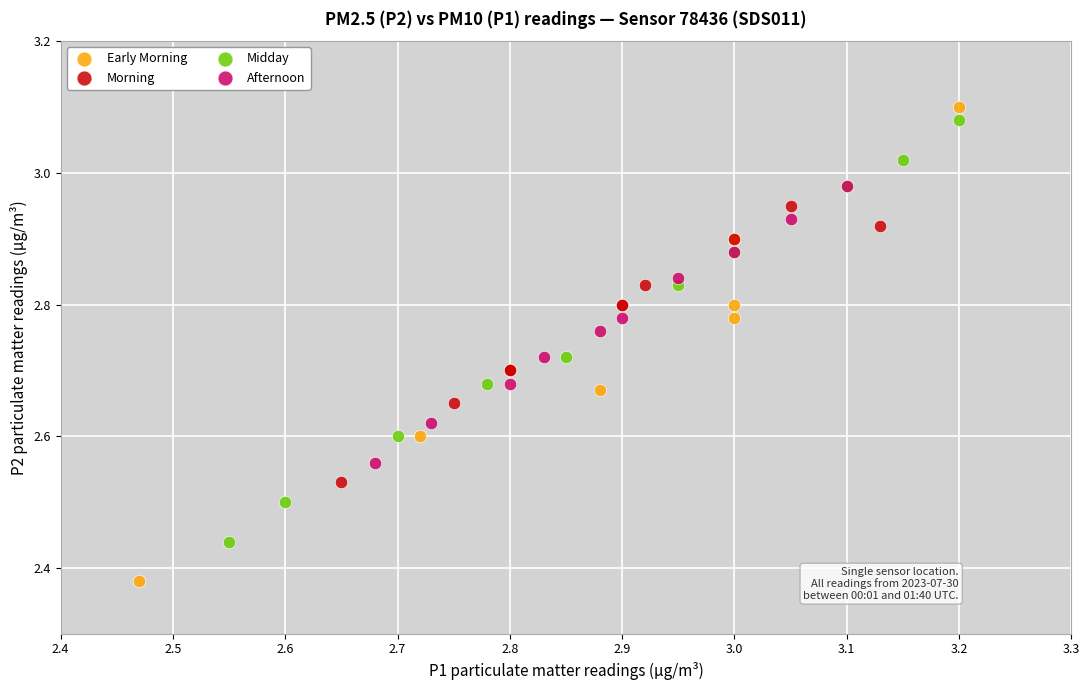

Which series has the largest Y range (max minus min)?

Early Morning